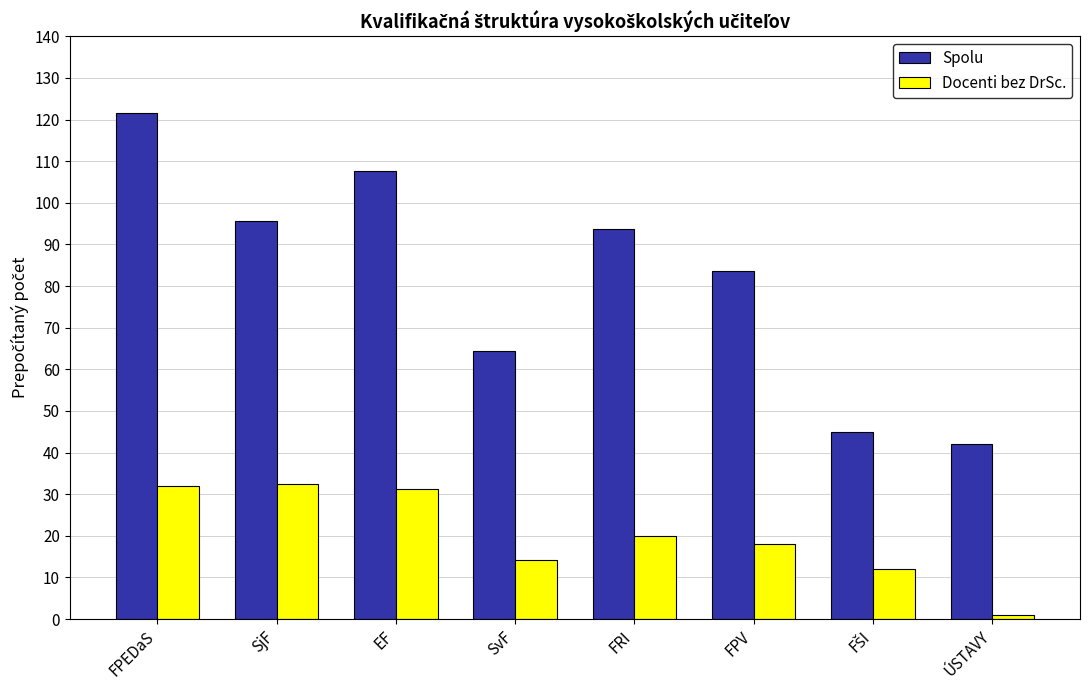

Is the value of Spolu at FPEDaS greater than the value of Docenti bez DrSc. at SvF?

Yes